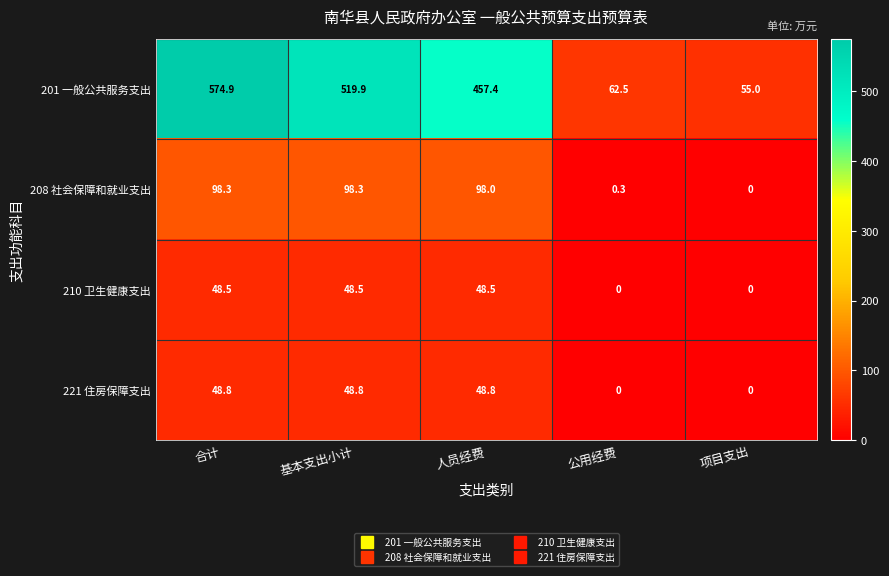

At which label is 201 一般公共服务支出 closest to 314?

人员经费